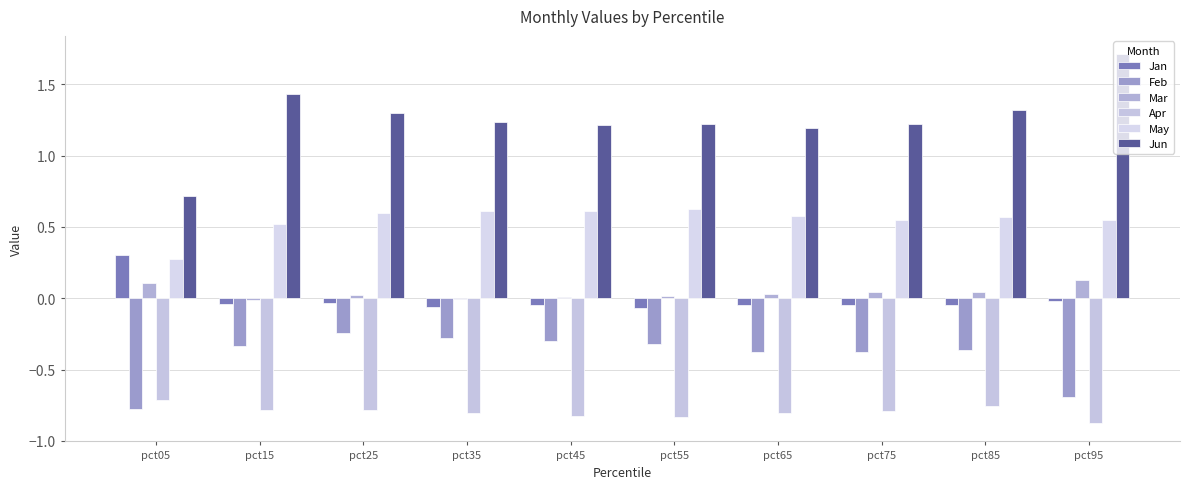

What is the greatest value displayed?

1.7